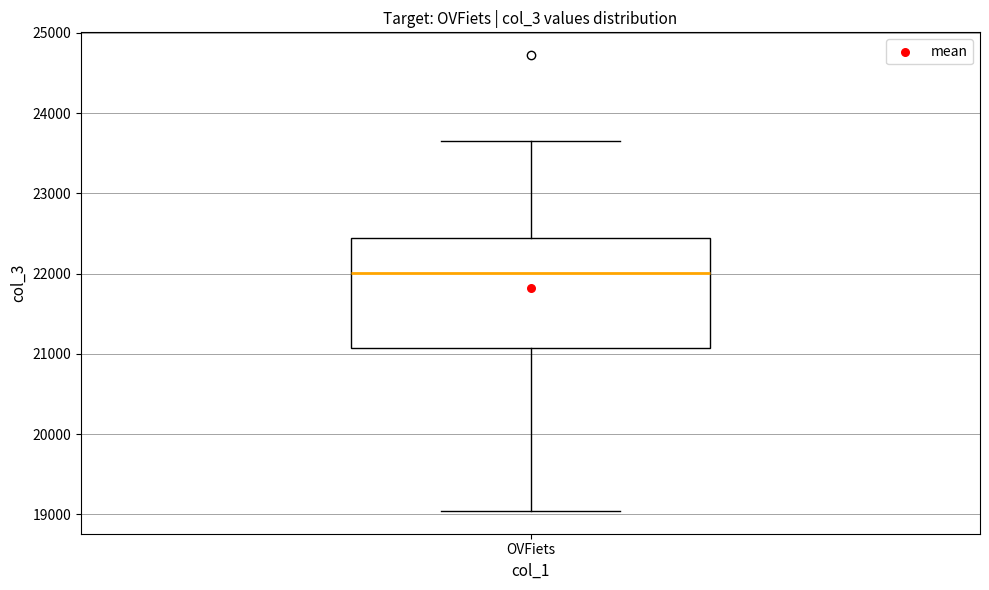

Where is the lower edge of the box for OVFiets on the y-axis? The values are not printed on the chart, so give them approximately, as read against the axis.

21100